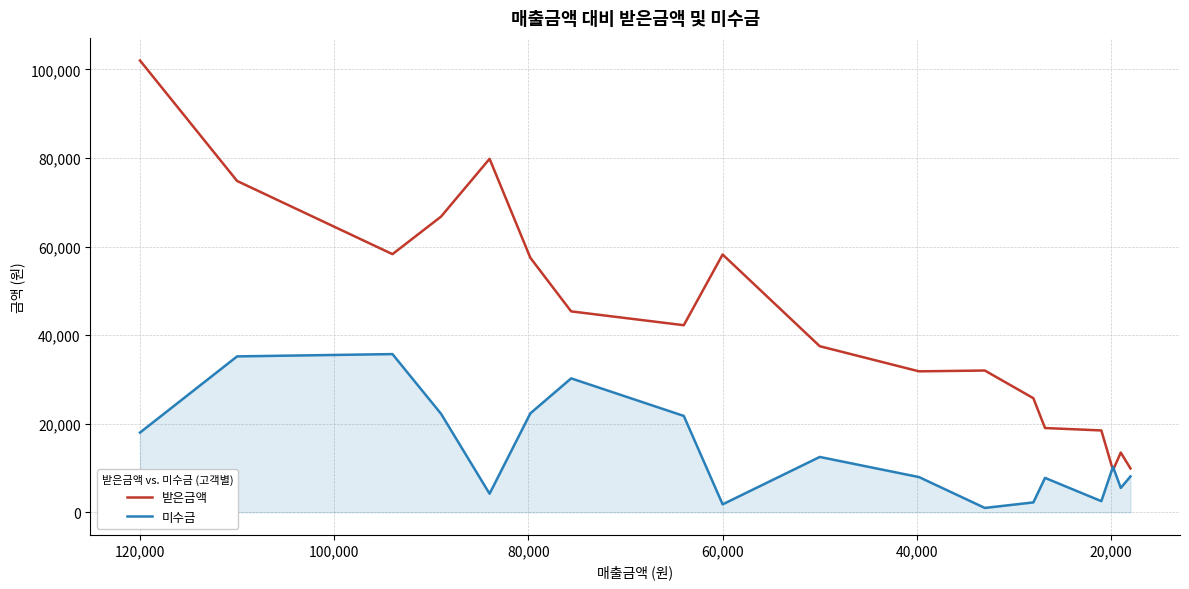

Is the value of 미수금 at 13 greater than the value of 받은금액 at 13?

No